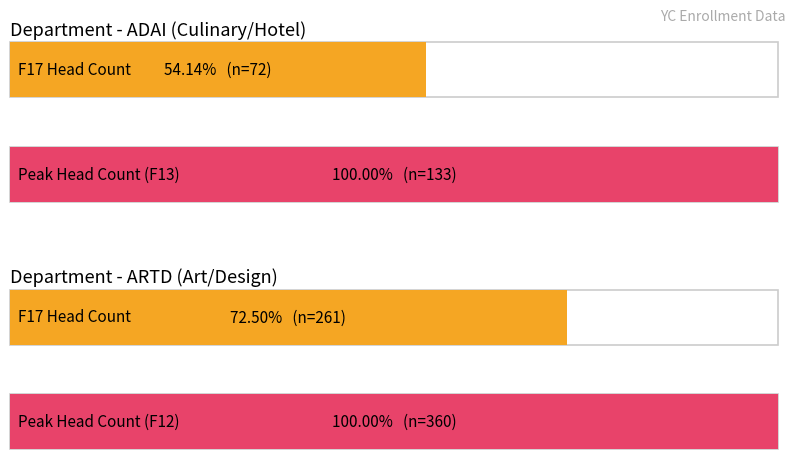

At how many categories does at least one series exceed 336?

1